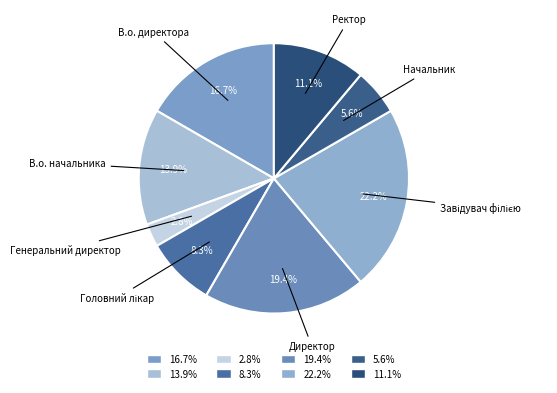

Is the sum of 11.1% and 16.7% greater than half?

No